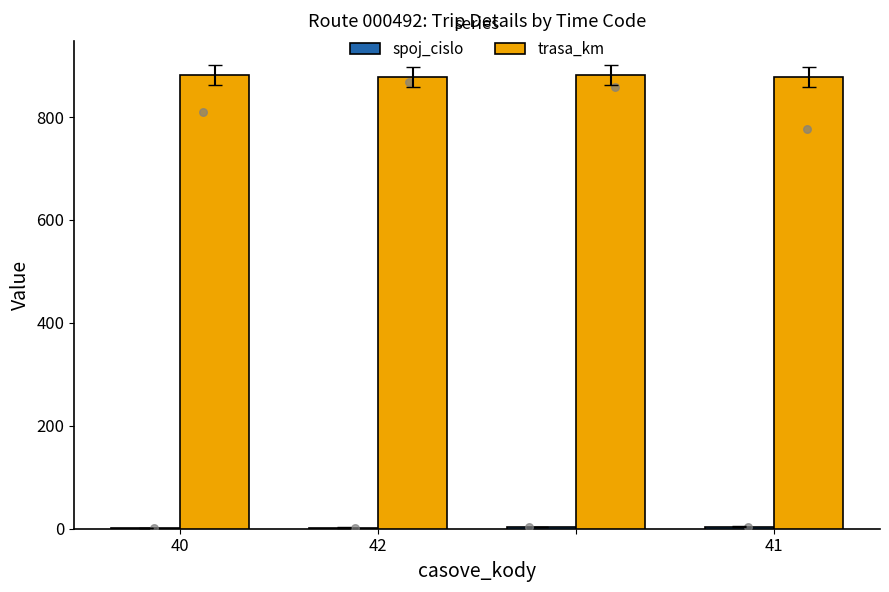

What is the total value across all series at 40?

883